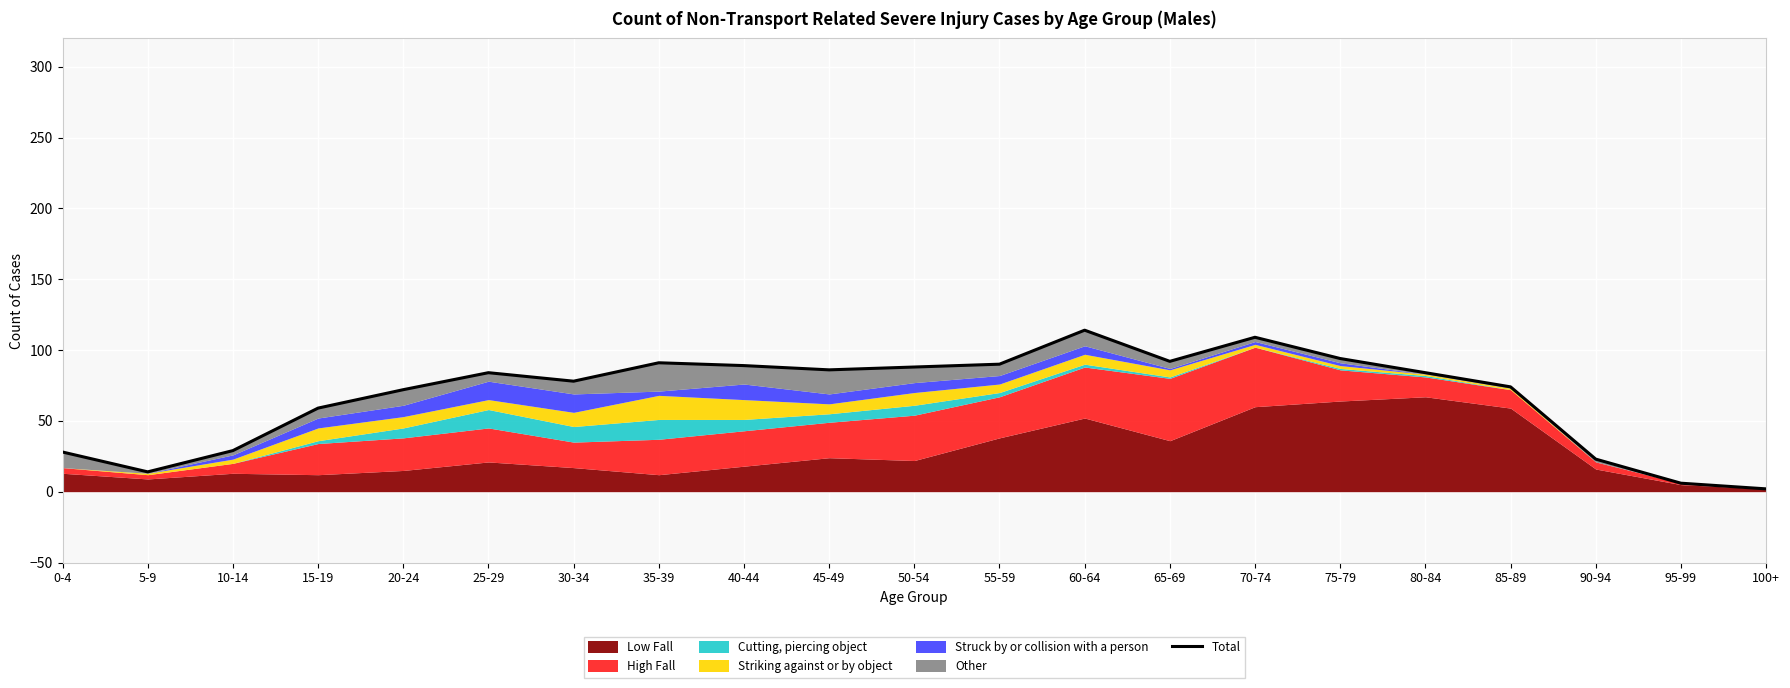

Which category has the lowest value across all series?

100+